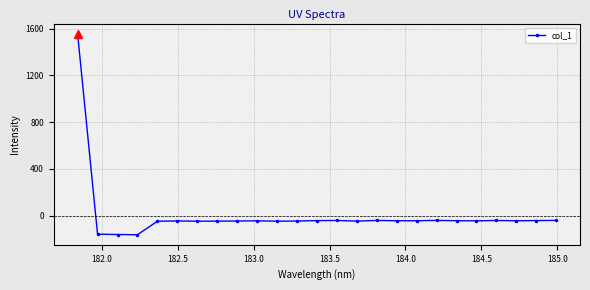

What is the difference between the second highest and second lowest values?

120.8